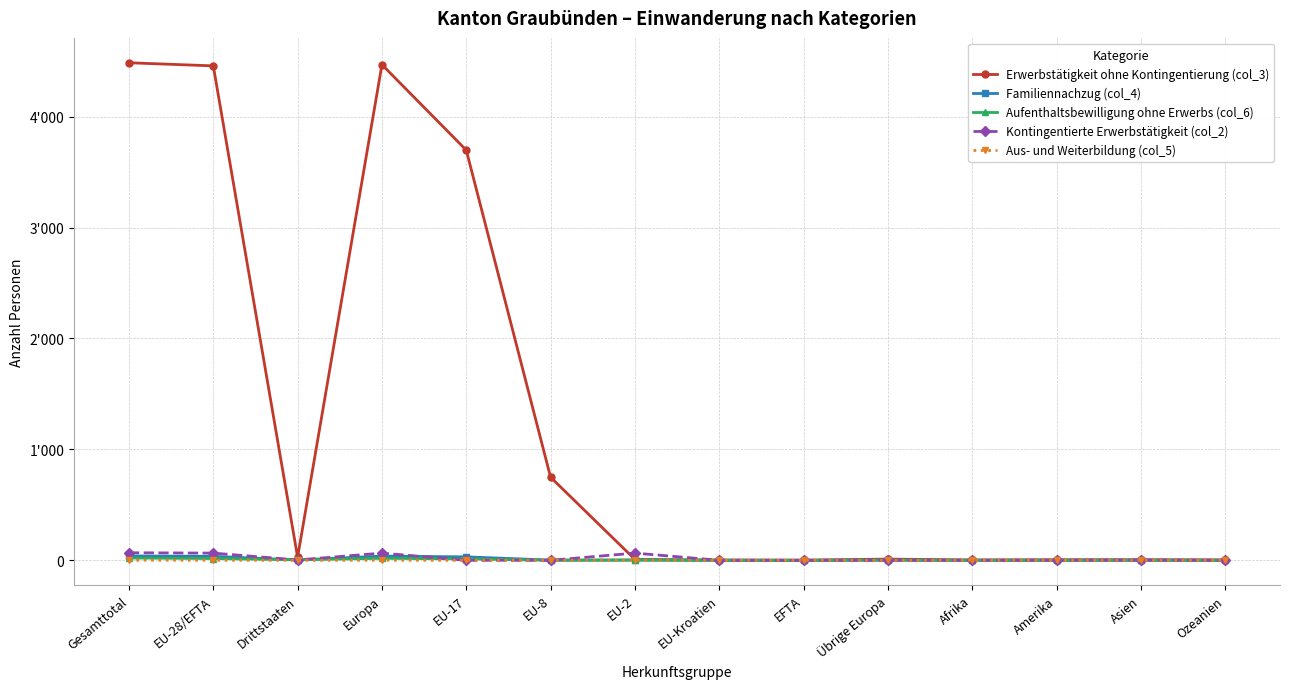

How many interior local valleys does the Aus- und Weiterbildung (col_5) series have?

2